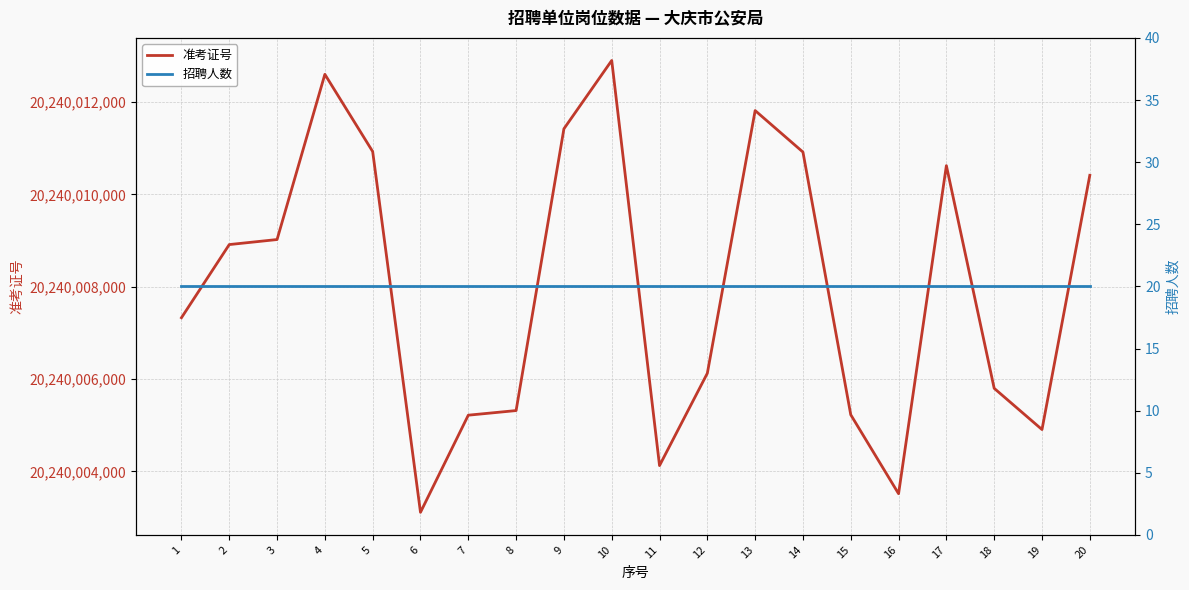

Which category has the highest value in the 准考证号 series?

10